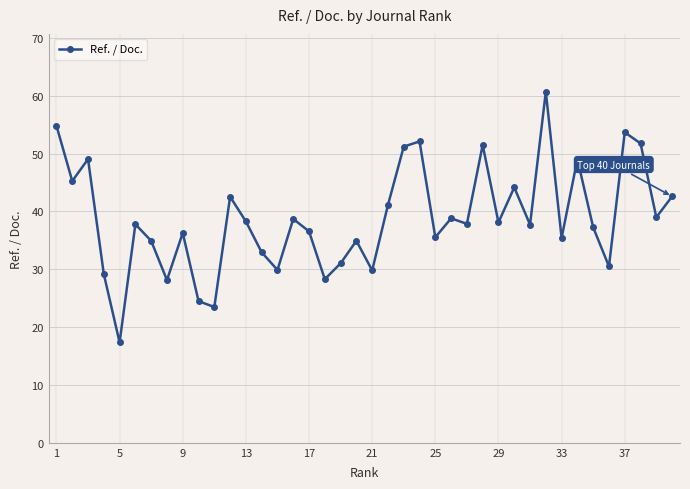

What is the difference between the maximum and minimum values?

43.3